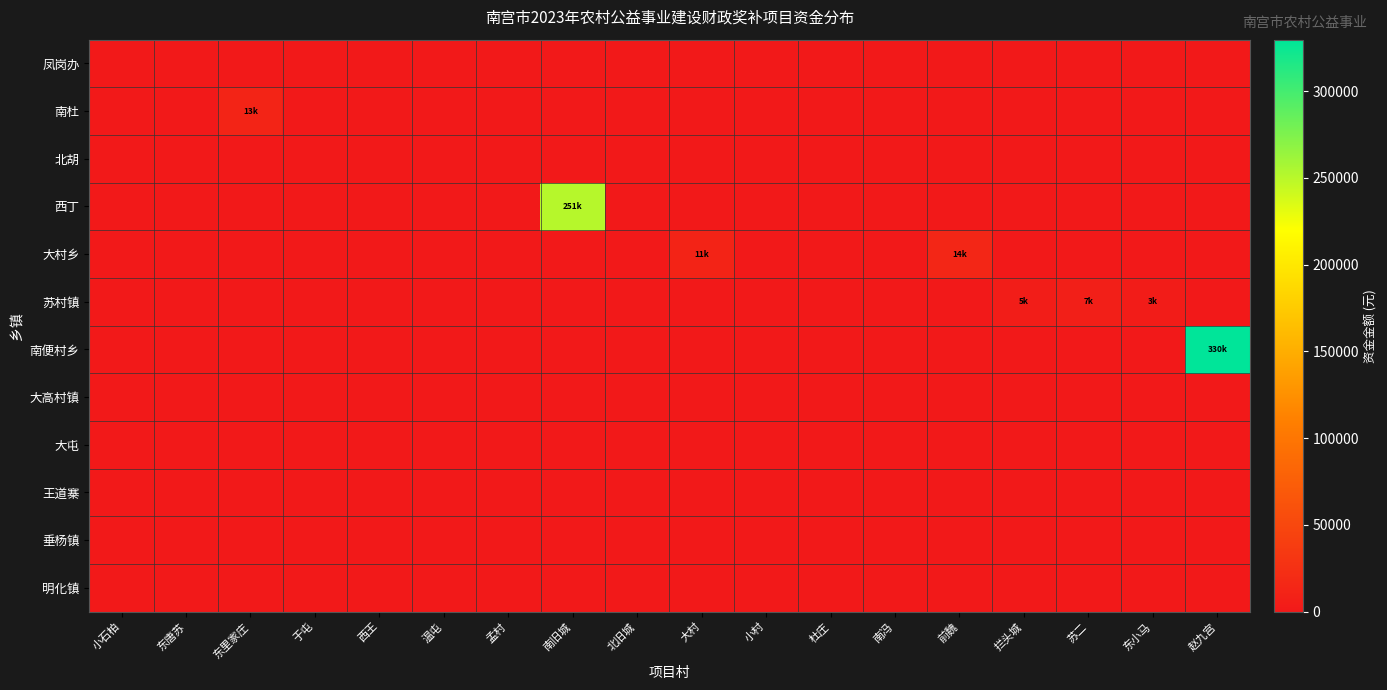

Reading left to right, extract all data points from this chart.

凤岗办: 小石柏=0.0	东唐苏=0.0	东里家庄=0.0	于屯=0.0	西王=0.0	温屯=0.0	孟村=0.0	南旧城=0.0	北旧城=0.0	大村=0.0	小村=0.0	杜庄=0.0	南冯=0.0	前魏=0.0	拦头城=0.0	苏二=0.0	东小马=0.0	赵九宫=0.0
南杜: 小石柏=0.0	东唐苏=0.0	东里家庄=12580.0	于屯=0.0	西王=0.0	温屯=0.0	孟村=0.0	南旧城=0.0	北旧城=0.0	大村=0.0	小村=0.0	杜庄=0.0	南冯=0.0	前魏=0.0	拦头城=0.0	苏二=0.0	东小马=0.0	赵九宫=0.0
北胡: 小石柏=0.0	东唐苏=0.0	东里家庄=0.0	于屯=0.0	西王=0.0	温屯=0.0	孟村=0.0	南旧城=0.0	北旧城=0.0	大村=0.0	小村=0.0	杜庄=0.0	南冯=0.0	前魏=0.0	拦头城=0.0	苏二=0.0	东小马=0.0	赵九宫=0.0
西丁: 小石柏=0.0	东唐苏=0.0	东里家庄=0.0	于屯=0.0	西王=0.0	温屯=0.0	孟村=0.0	南旧城=251097.9	北旧城=0.0	大村=0.0	小村=0.0	杜庄=0.0	南冯=0.0	前魏=0.0	拦头城=0.0	苏二=0.0	东小马=0.0	赵九宫=0.0
大村乡: 小石柏=0.0	东唐苏=0.0	东里家庄=0.0	于屯=0.0	西王=0.0	温屯=0.0	孟村=0.0	南旧城=0.0	北旧城=0.0	大村=11008.3	小村=0.0	杜庄=0.0	南冯=0.0	前魏=14438.2	拦头城=0.0	苏二=0.0	东小马=0.0	赵九宫=0.0
苏村镇: 小石柏=0.0	东唐苏=0.0	东里家庄=0.0	于屯=0.0	西王=0.0	温屯=0.0	孟村=0.0	南旧城=0.0	北旧城=0.0	大村=0.0	小村=0.0	杜庄=0.0	南冯=0.0	前魏=0.0	拦头城=5000.0	苏二=6806.0	东小马=3430.0	赵九宫=0.0
南便村乡: 小石柏=0.0	东唐苏=0.0	东里家庄=0.0	于屯=0.0	西王=0.0	温屯=0.0	孟村=0.0	南旧城=0.0	北旧城=0.0	大村=0.0	小村=0.0	杜庄=0.0	南冯=0.0	前魏=0.0	拦头城=0.0	苏二=0.0	东小马=0.0	赵九宫=329649.7
大高村镇: 小石柏=0.0	东唐苏=0.0	东里家庄=0.0	于屯=0.0	西王=0.0	温屯=0.0	孟村=0.0	南旧城=0.0	北旧城=0.0	大村=0.0	小村=0.0	杜庄=0.0	南冯=0.0	前魏=0.0	拦头城=0.0	苏二=0.0	东小马=0.0	赵九宫=0.0
大屯: 小石柏=0.0	东唐苏=0.0	东里家庄=0.0	于屯=0.0	西王=0.0	温屯=0.0	孟村=0.0	南旧城=0.0	北旧城=0.0	大村=0.0	小村=0.0	杜庄=0.0	南冯=0.0	前魏=0.0	拦头城=0.0	苏二=0.0	东小马=0.0	赵九宫=0.0
王道寨: 小石柏=0.0	东唐苏=0.0	东里家庄=0.0	于屯=0.0	西王=0.0	温屯=0.0	孟村=0.0	南旧城=0.0	北旧城=0.0	大村=0.0	小村=0.0	杜庄=0.0	南冯=0.0	前魏=0.0	拦头城=0.0	苏二=0.0	东小马=0.0	赵九宫=0.0
垂杨镇: 小石柏=0.0	东唐苏=0.0	东里家庄=0.0	于屯=0.0	西王=0.0	温屯=0.0	孟村=0.0	南旧城=0.0	北旧城=0.0	大村=0.0	小村=0.0	杜庄=0.0	南冯=0.0	前魏=0.0	拦头城=0.0	苏二=0.0	东小马=0.0	赵九宫=0.0
明化镇: 小石柏=0.0	东唐苏=0.0	东里家庄=0.0	于屯=0.0	西王=0.0	温屯=0.0	孟村=0.0	南旧城=0.0	北旧城=0.0	大村=0.0	小村=0.0	杜庄=0.0	南冯=0.0	前魏=0.0	拦头城=0.0	苏二=0.0	东小马=0.0	赵九宫=0.0